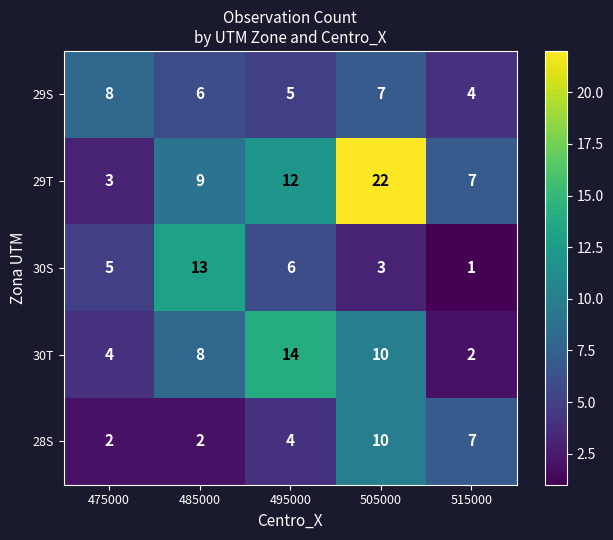

Where does the 29S series first go above 6?

475000